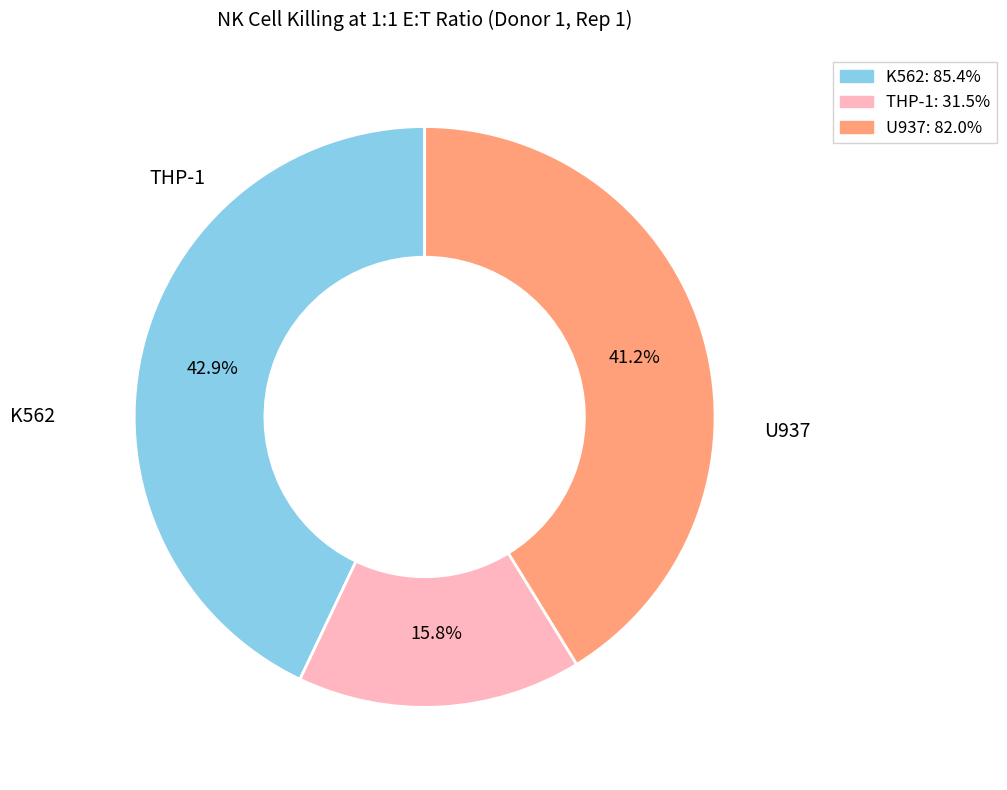

What is the total percentage of THP-1 and U937?

57.1%